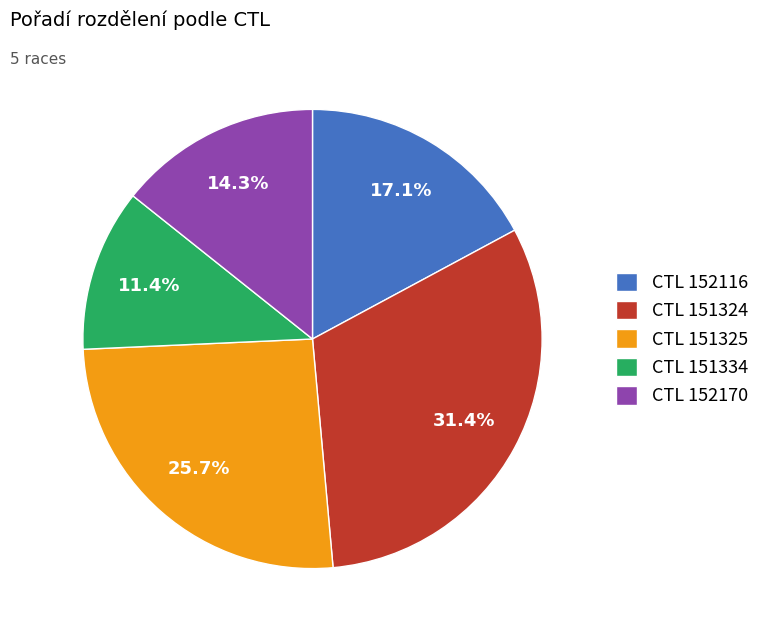

Count the number of slices in the pie.

5